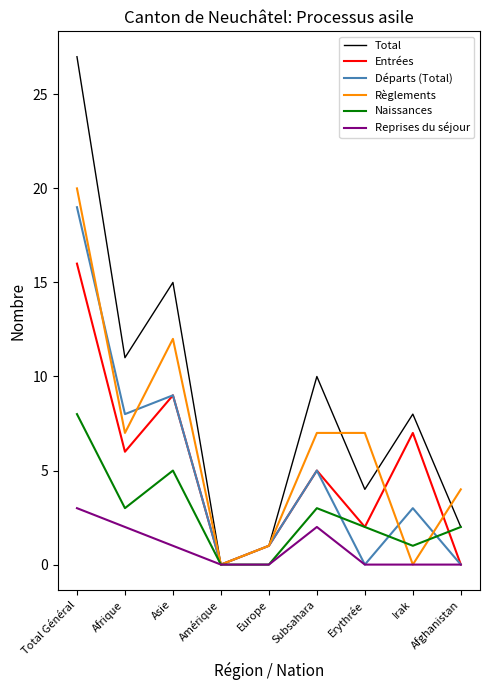

True or false: Règlements and Départs (Total) intersect in this chart.

True